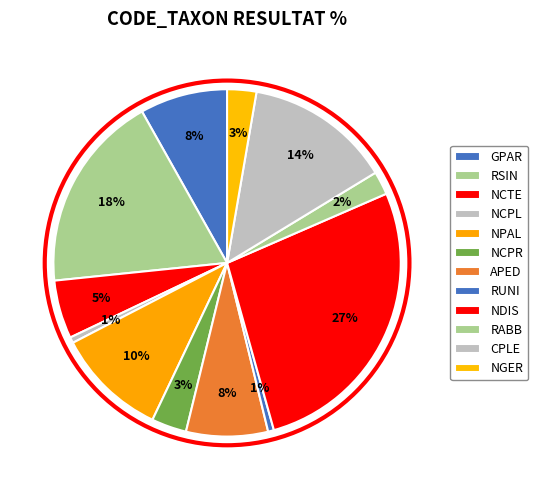

Count the number of slices in the pie.

12